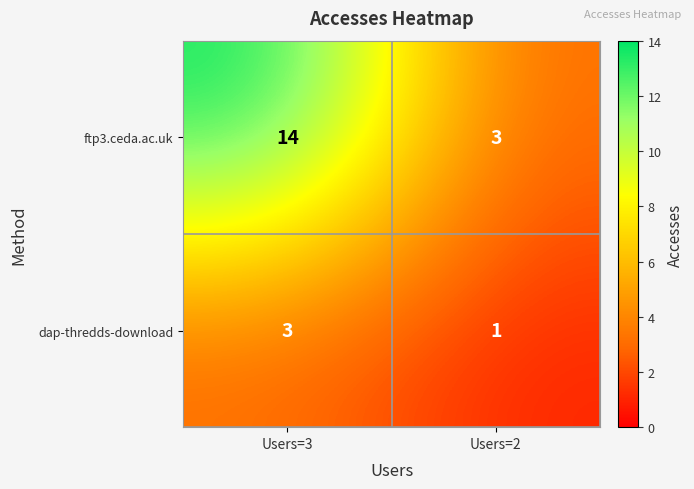

Is the value of ftp3.ceda.ac.uk at Users=2 greater than the value of dap-thredds-download at Users=2?

Yes